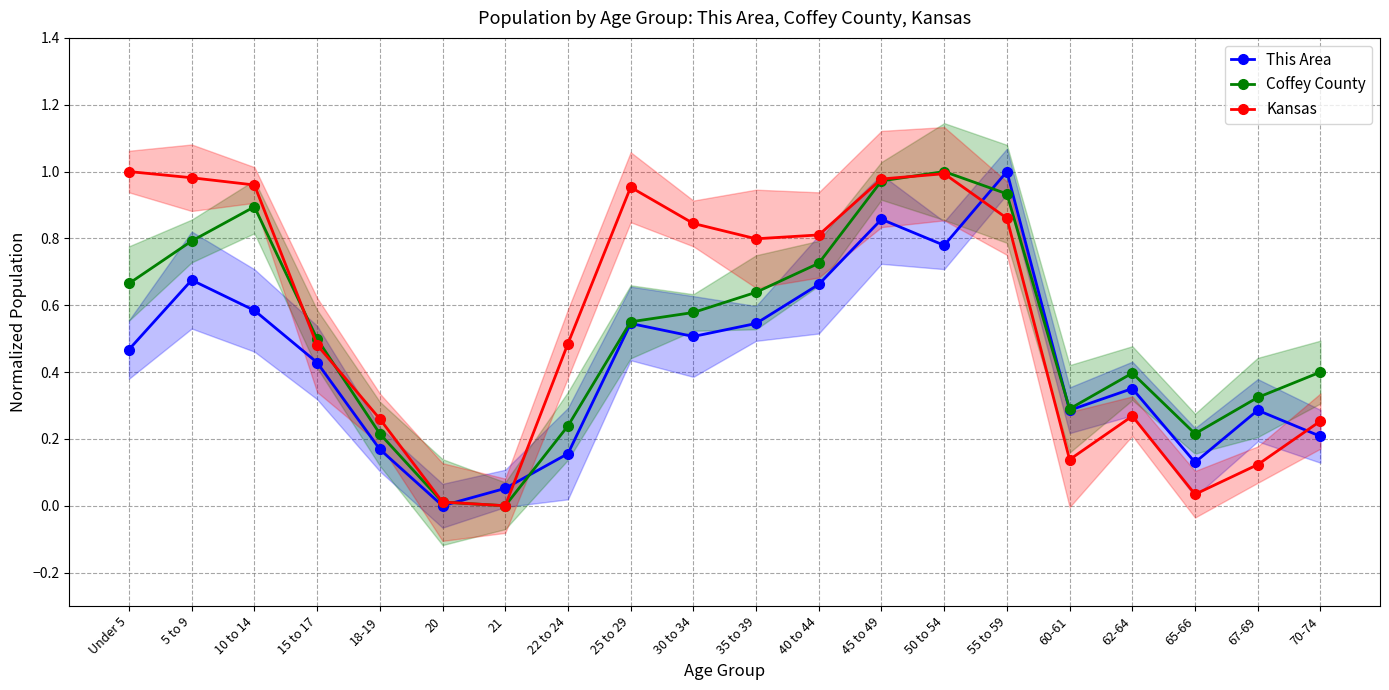

Read the This Area value at 18-19.

0.2